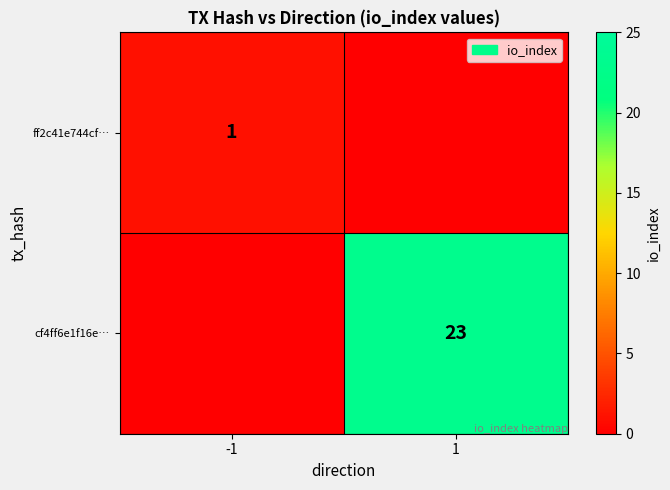

The value of cf4ff6e1f16e… at 1 is 11. True or false?

False